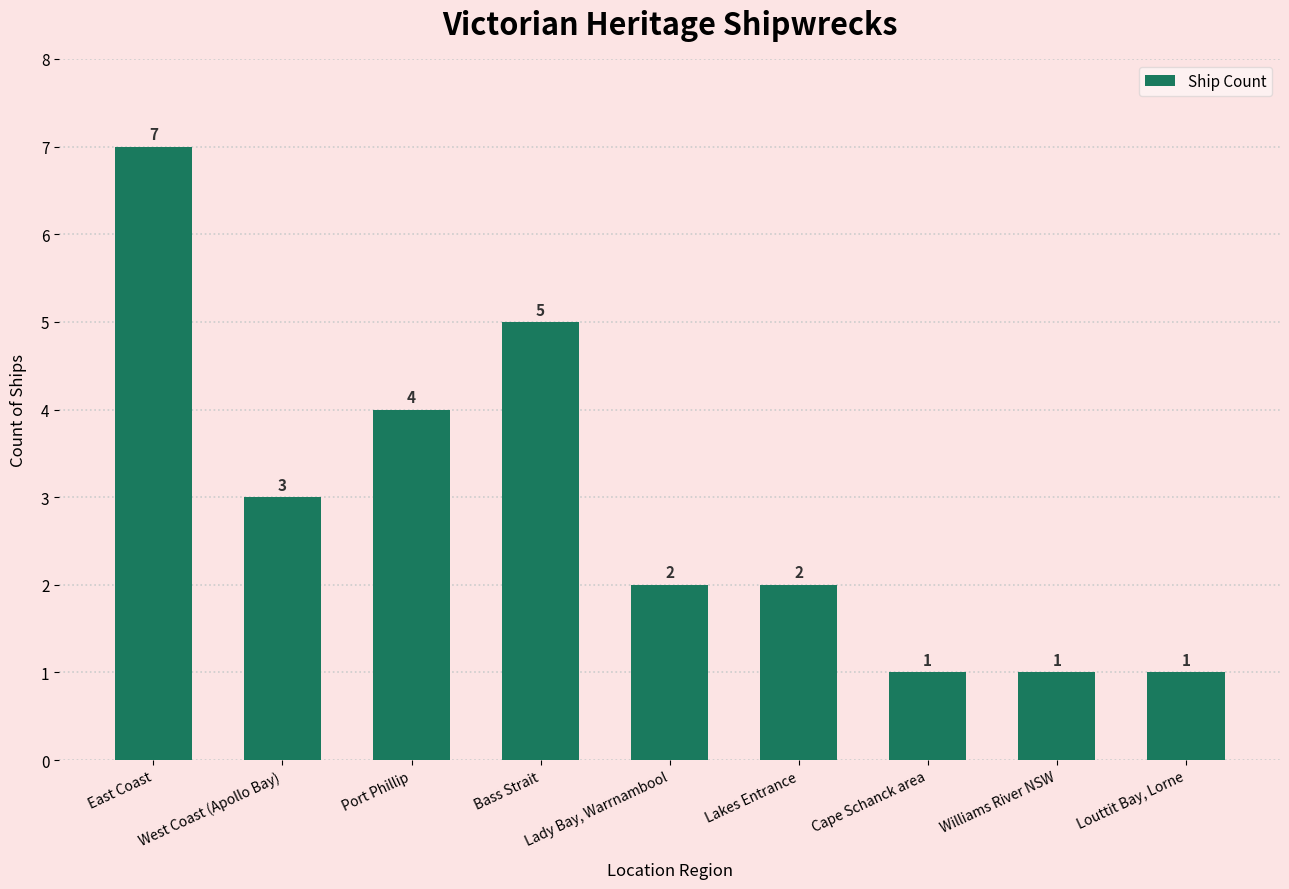

What is the greatest value displayed?

7